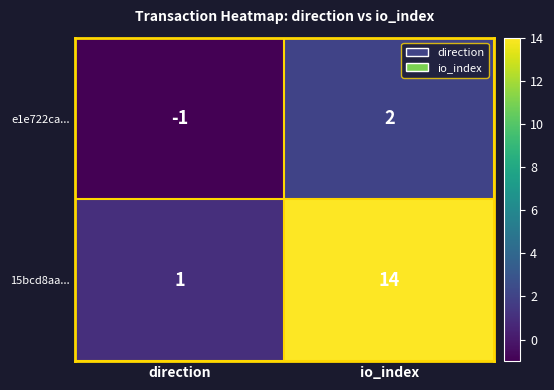

Is it true that 15bcd8aa... equals 2 at direction?

False